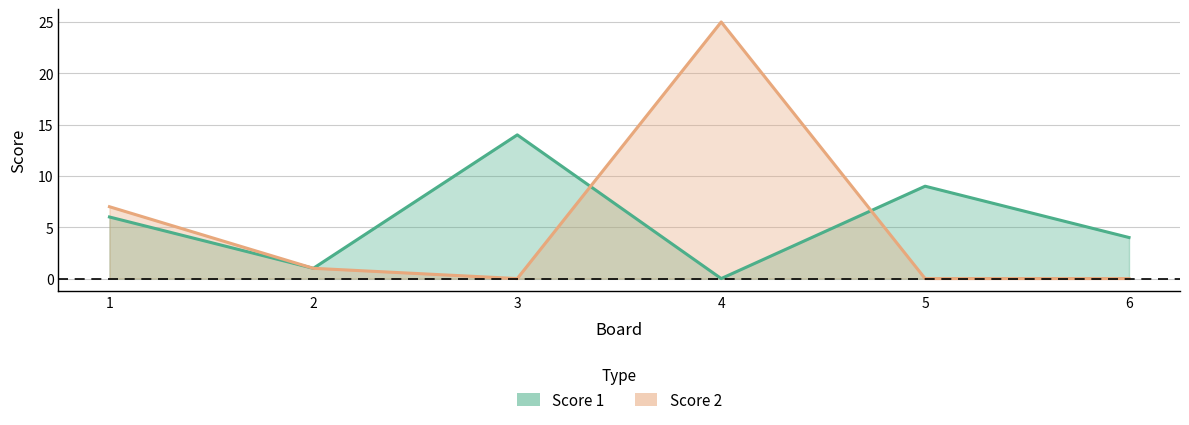

What is the value of the Score 1 point at the 3rd from the left?

14